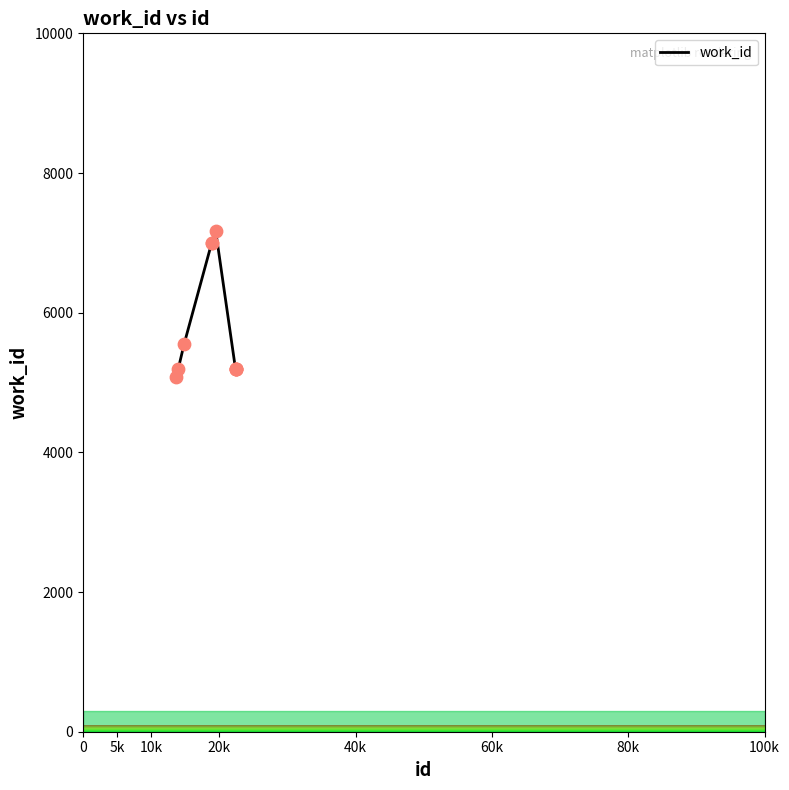

What is the greatest value displayed?

7171